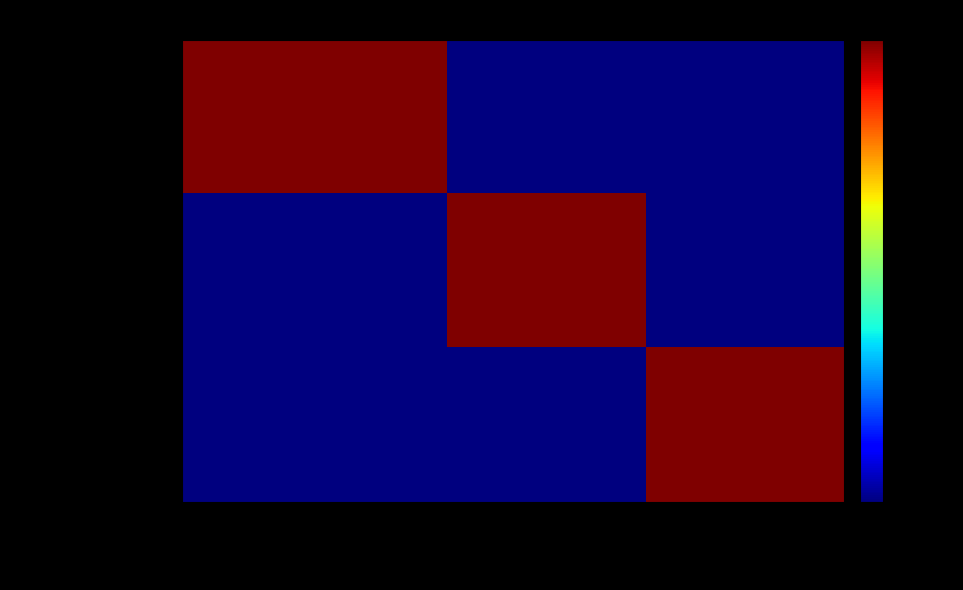

Rank the series by their maximum value, from lowest to highest.

东源县顺天镇人民政府, 东源县蓝口镇人民政府, 东源县灯塔镇人民政府